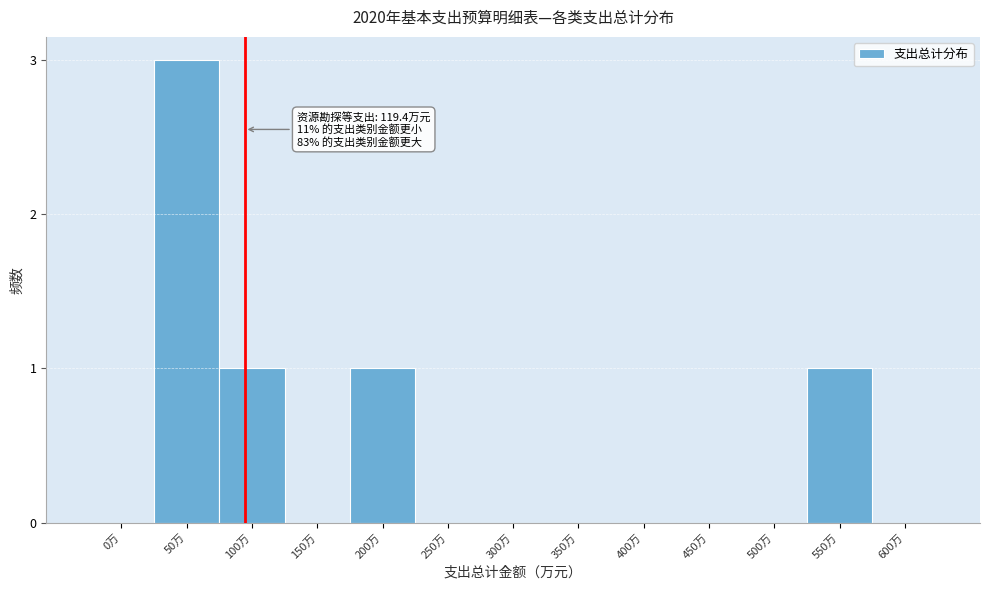

Reading left to right, extract all data points from this chart.

0万=0	50万=3	100万=1	150万=0	200万=1	250万=0	300万=0	350万=0	400万=0	450万=0	500万=0	550万=1	600万=0